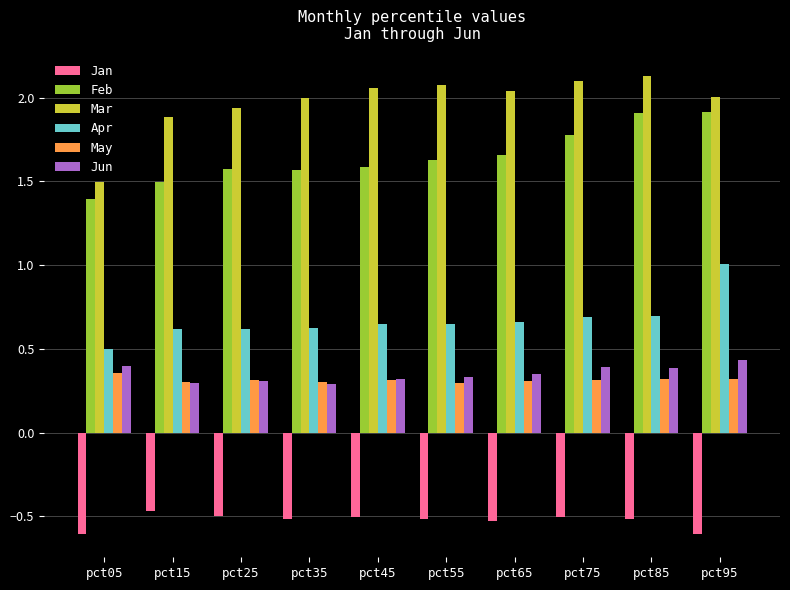

What is the value of the Apr bar at the 10th from the left?

1.0